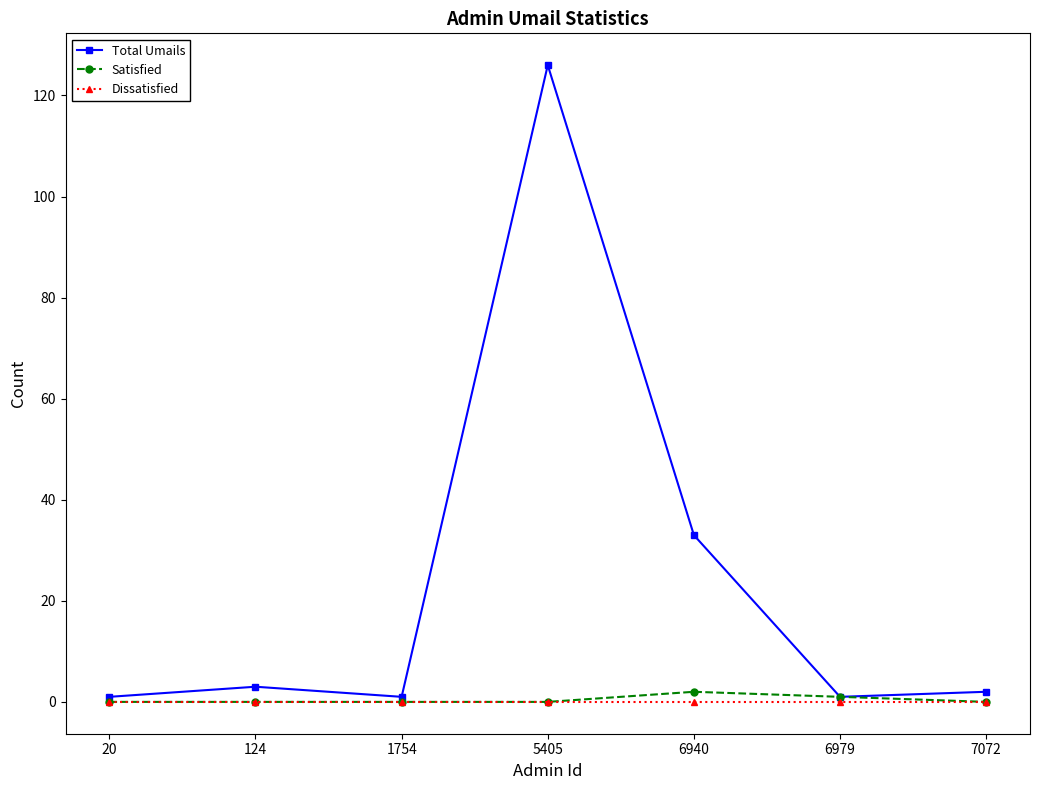

How many distinct data groups are displayed?

3